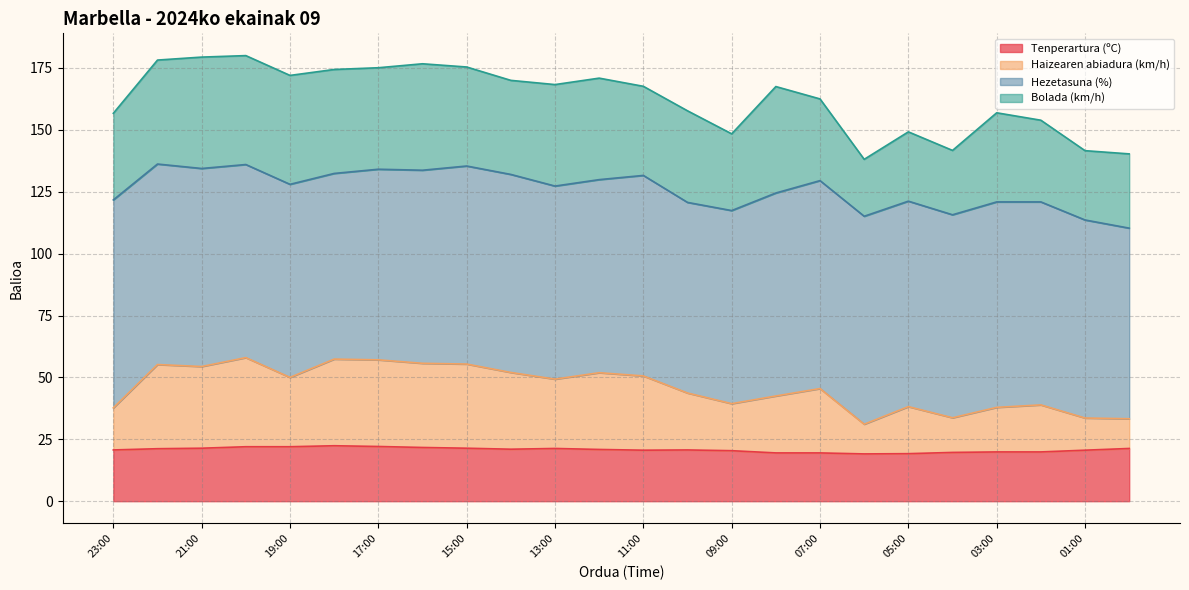

What are all the series names shown in the legend?

Tenperartura (ºC), Haizearen abiadura (km/h), Hezetasuna (%), Bolada (km/h)